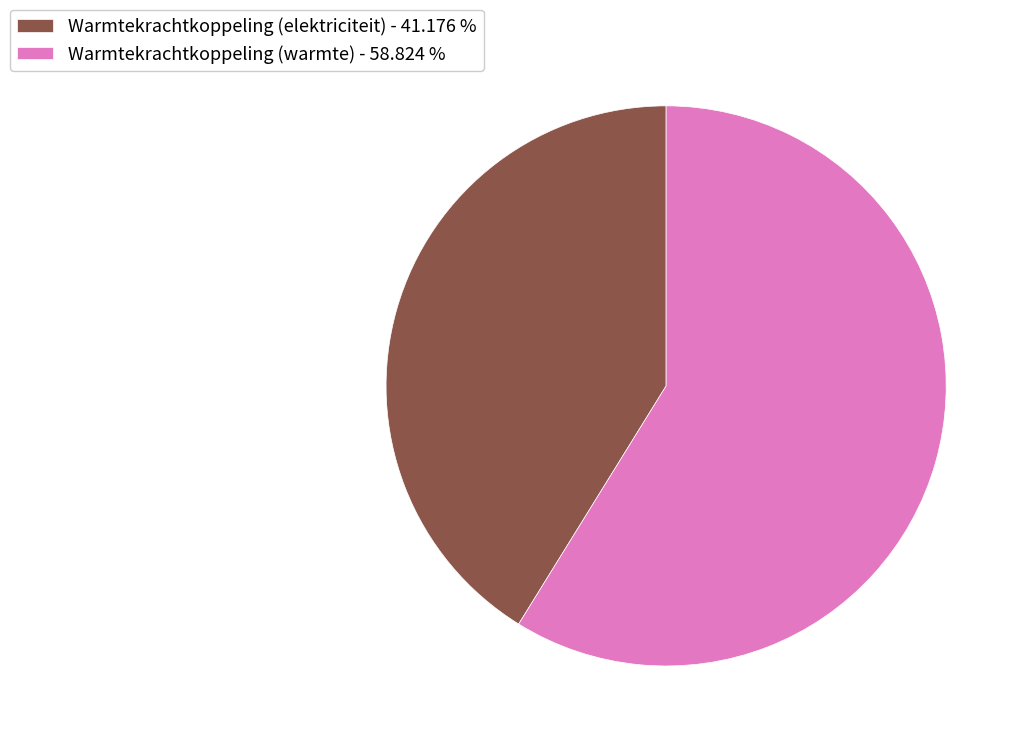

Is the sum of Warmtekrachtkoppeling (elektriciteit) - 41.176 % and Warmtekrachtkoppeling (warmte) - 58.824 % greater than half?

Yes